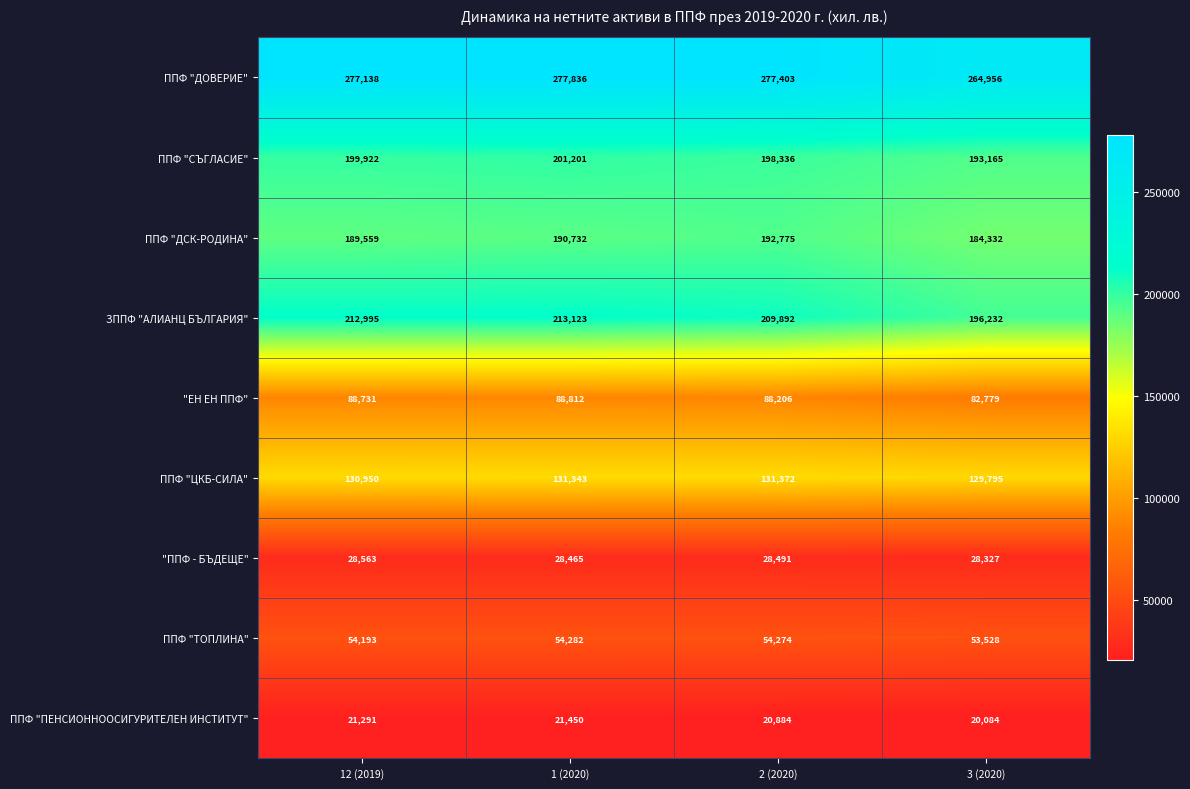

Count the number of categories in the chart.

4